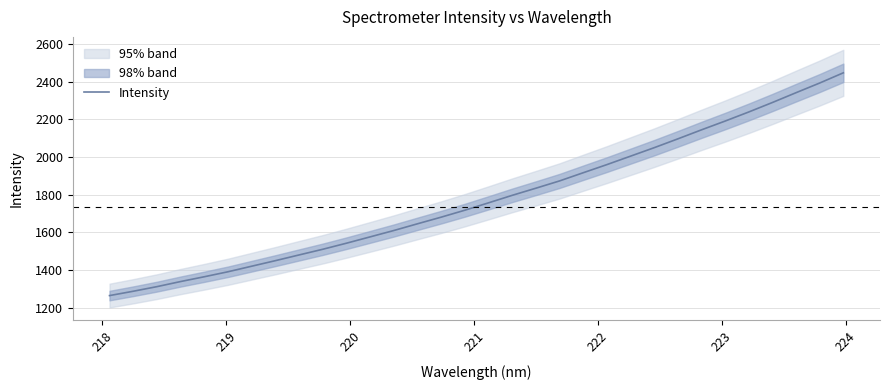

What is the maximum value for Intensity?

2447.2